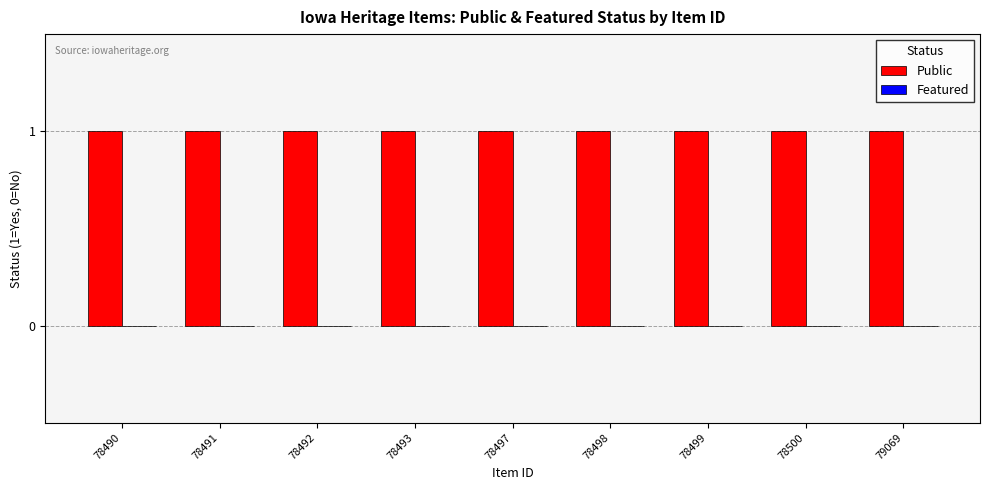

At how many categories does at least one series exceed 0?

9